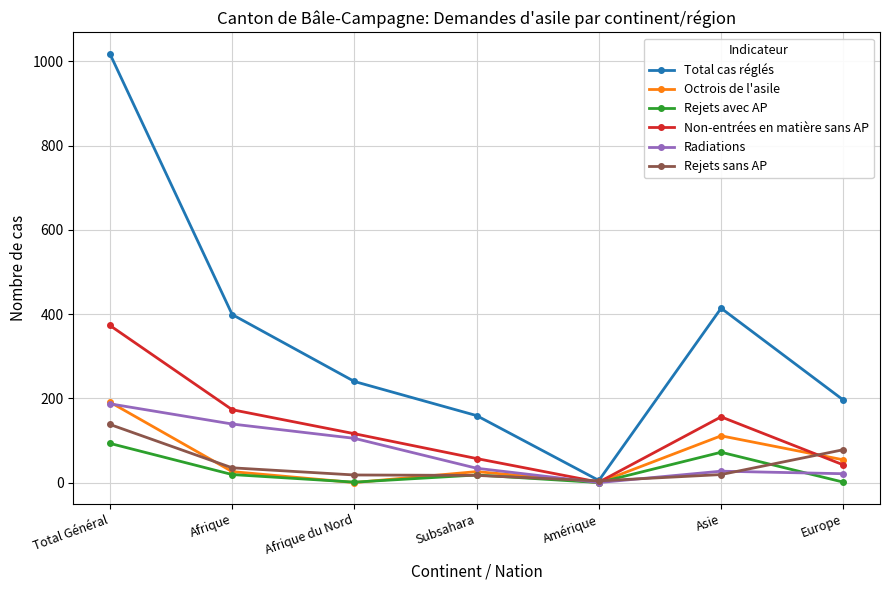

At which category does the chart reach its peak across all series?

Total Général